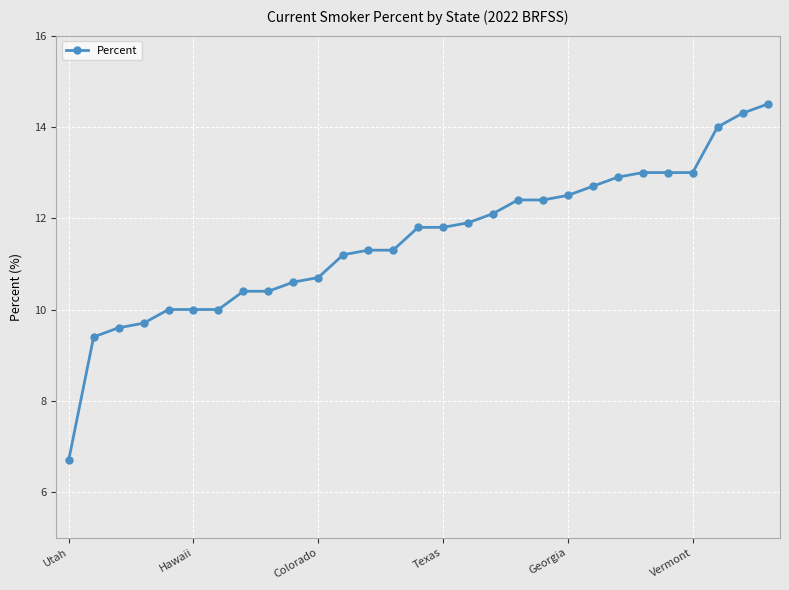

What is the minimum value shown in the chart?

6.7